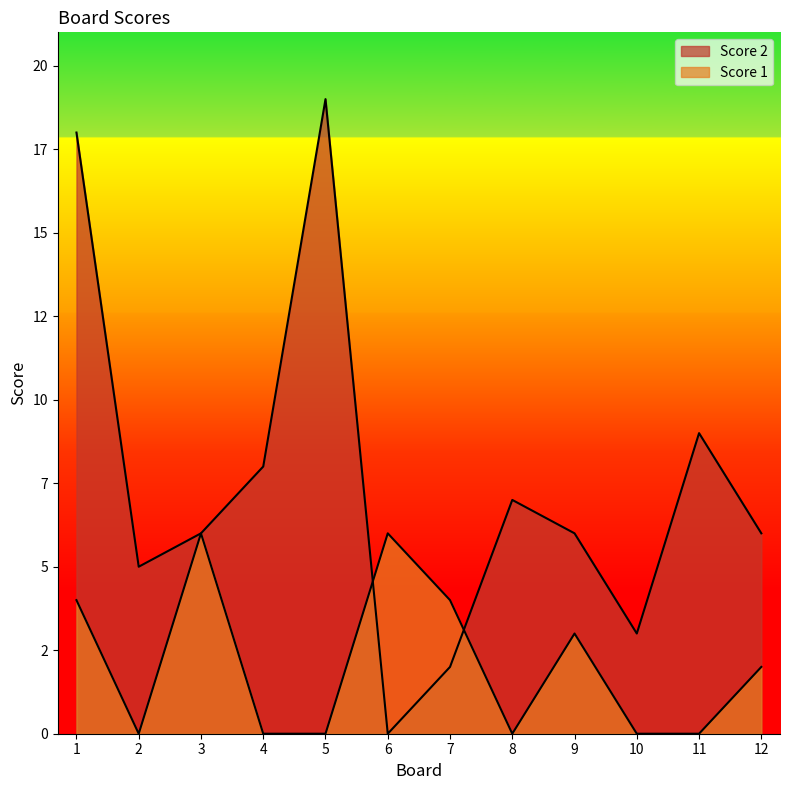

How many lines are shown in the chart?

2